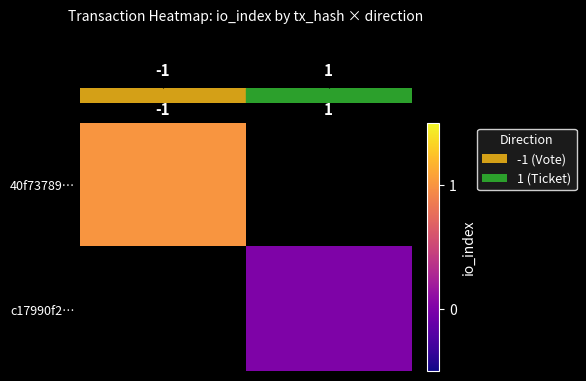

The value of row_1 at 1 is nan. True or false?

False